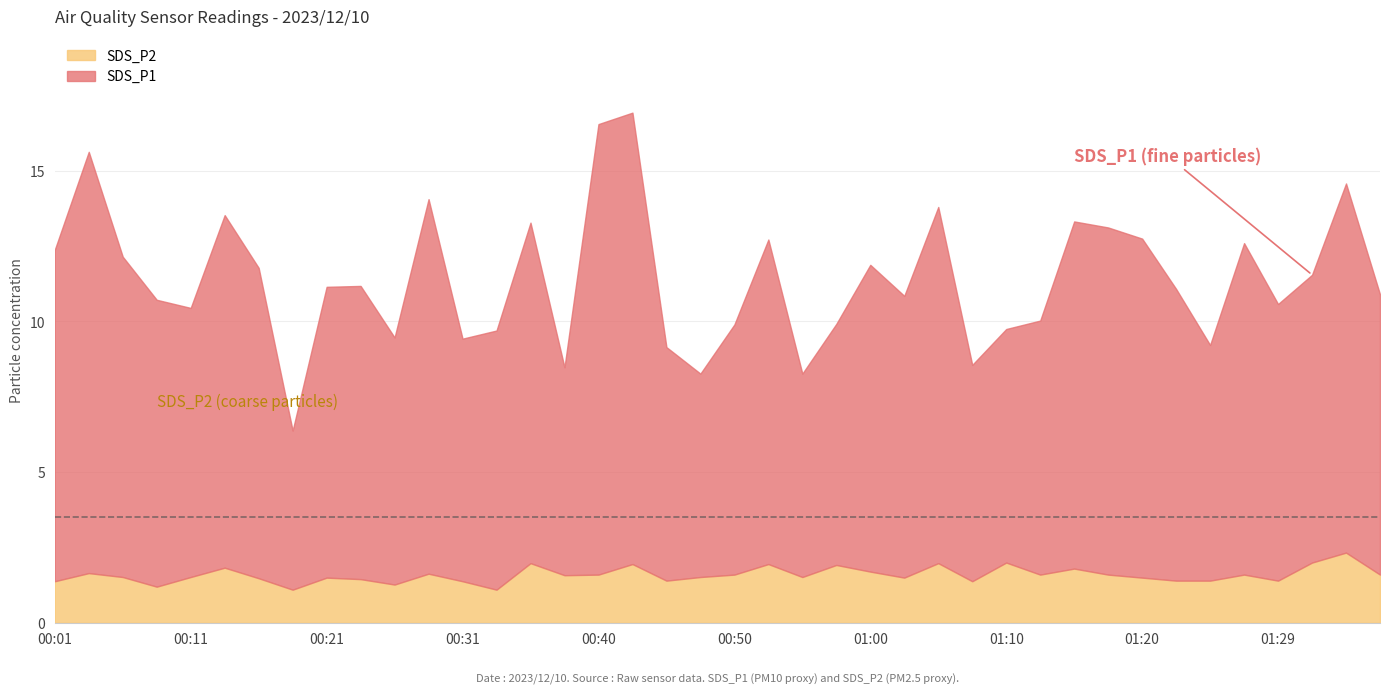

How many lines are shown in the chart?

2